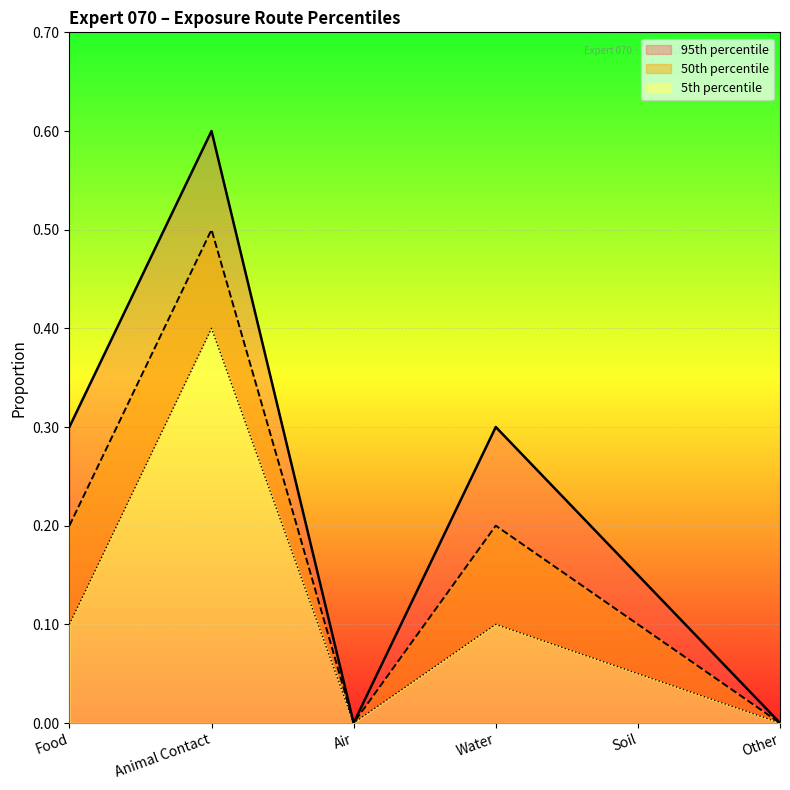

What position from the right is Food?

6